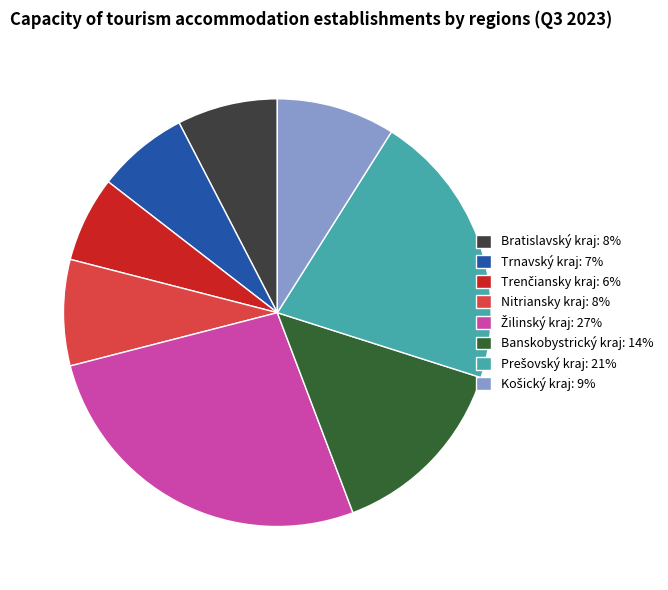

Which has a higher value, Bratislavský kraj or Banskobystrický kraj?

Banskobystrický kraj